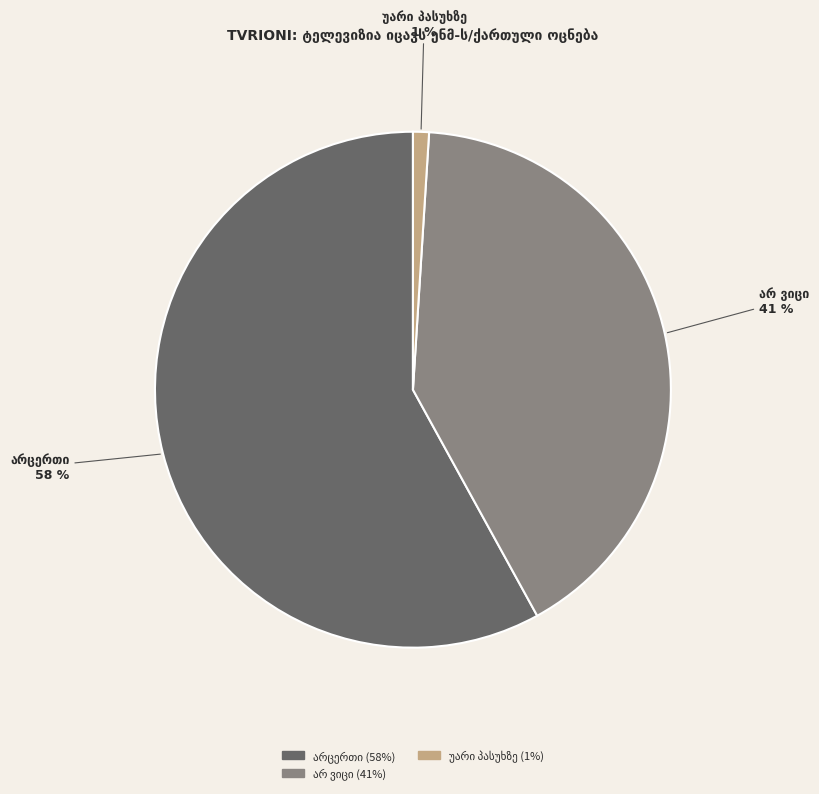

To the nearest percent, what is the difference between the largest and smallest slice percentages?

57%